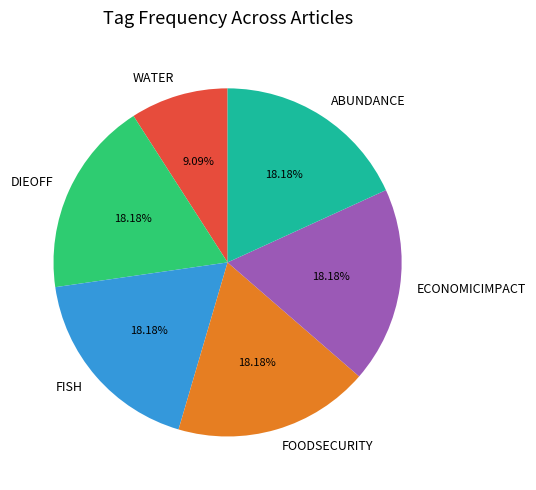

Which has a higher value, WATER or FOODSECURITY?

FOODSECURITY